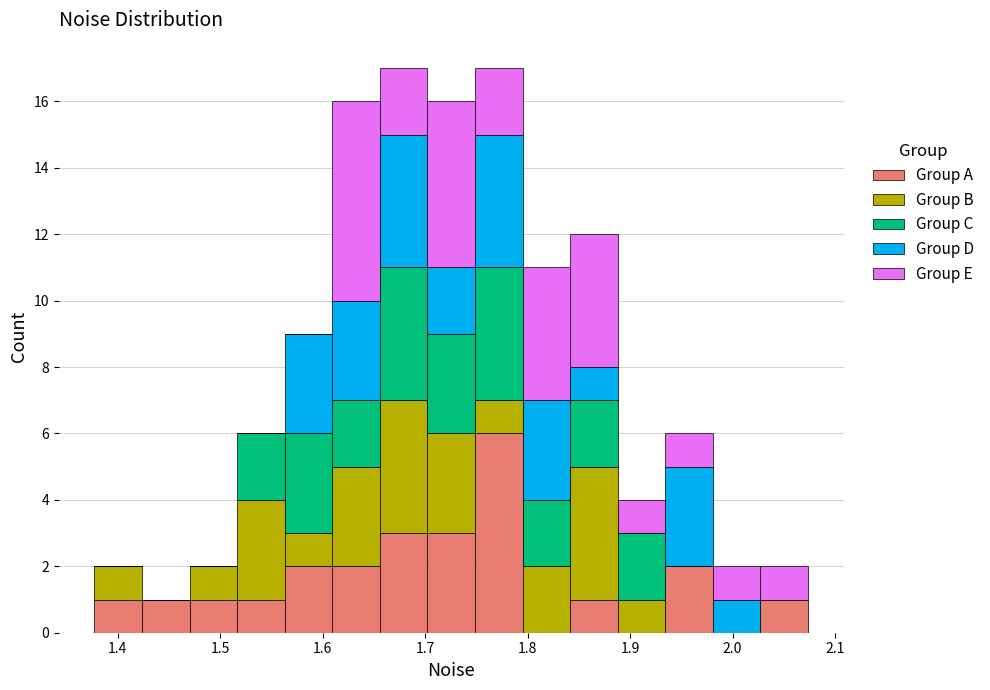

Reading left to right, transcribe this chart: for each stacked bar, give the range it covers on the x-axis and its total height. Neither the bar edges nor the heights are printed on the chart, so give them approximately, as read against the axes.

1.38 to 1.42: 2
1.42 to 1.47: 1
1.47 to 1.52: 2
1.52 to 1.56: 6
1.56 to 1.61: 9
1.61 to 1.66: 16
1.66 to 1.70: 17
1.70 to 1.75: 16
1.75 to 1.80: 17
1.80 to 1.84: 11
1.84 to 1.89: 12
1.89 to 1.93: 4
1.93 to 1.98: 6
1.98 to 2.03: 2
2.03 to 2.07: 2